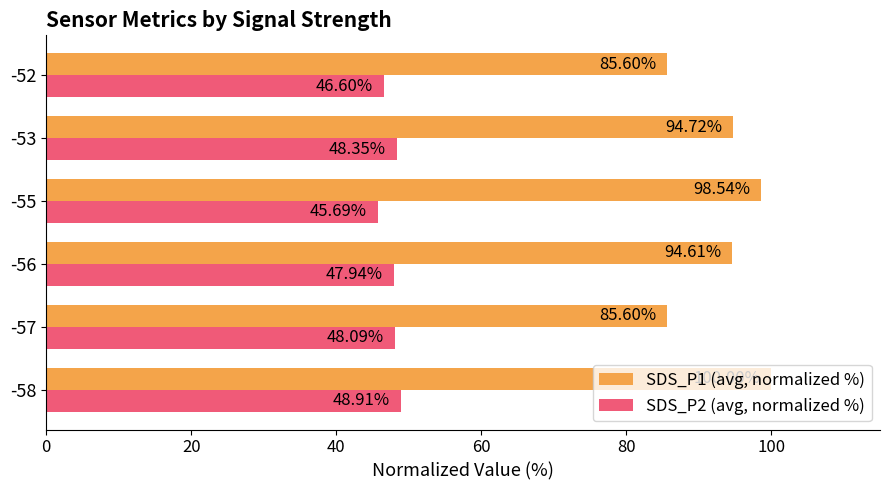

What is the sum of all SDS_P1 (avg, normalized %) values?

559.1